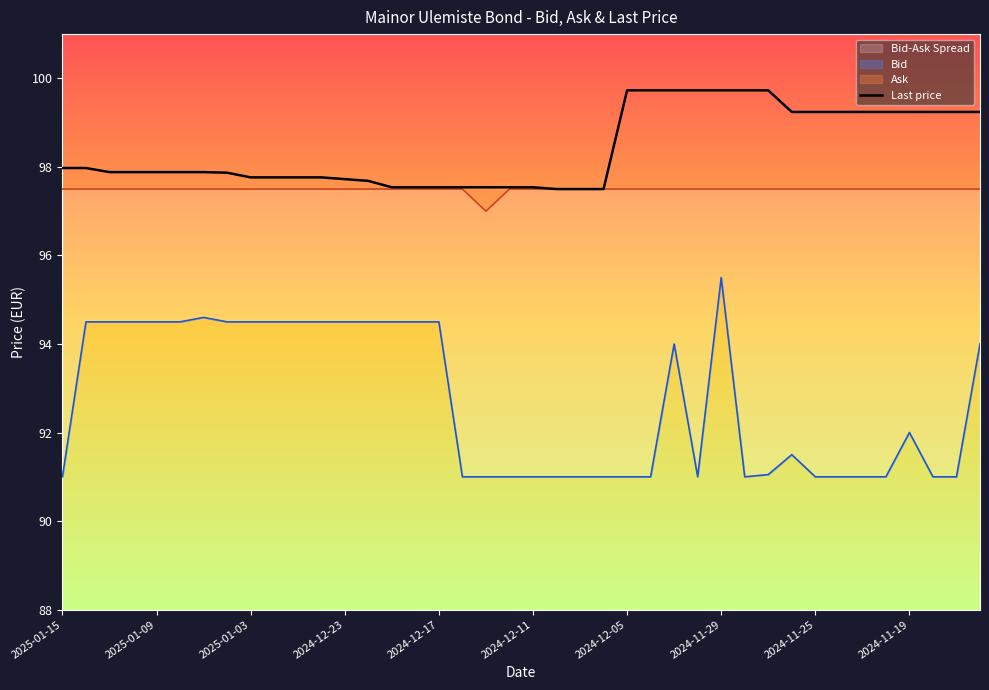

True or false: there are more than 2 points higher than both neighbors.

False